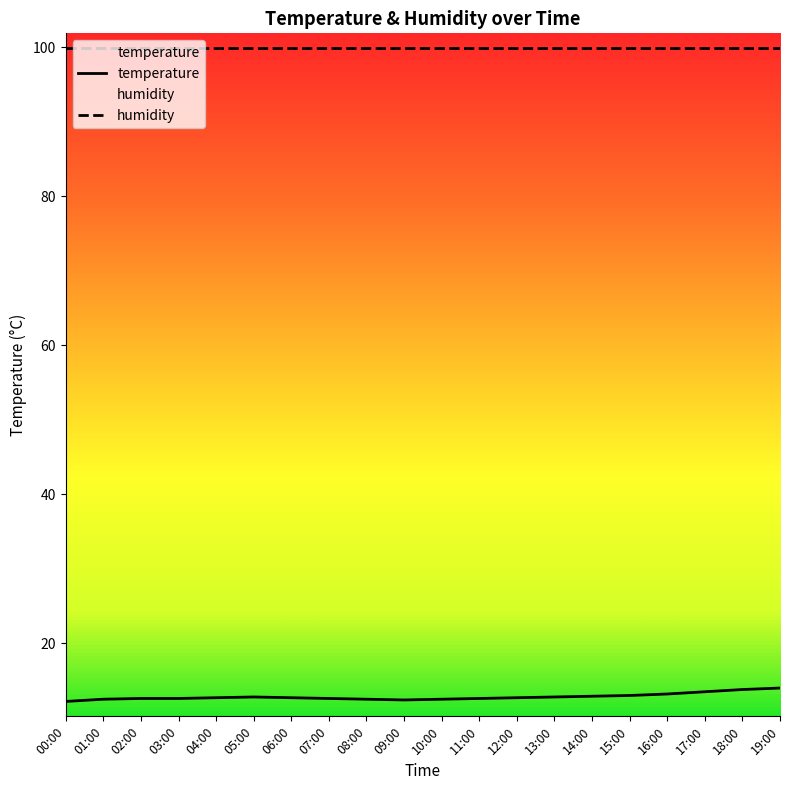

Does the chart have visible grid lines?

No